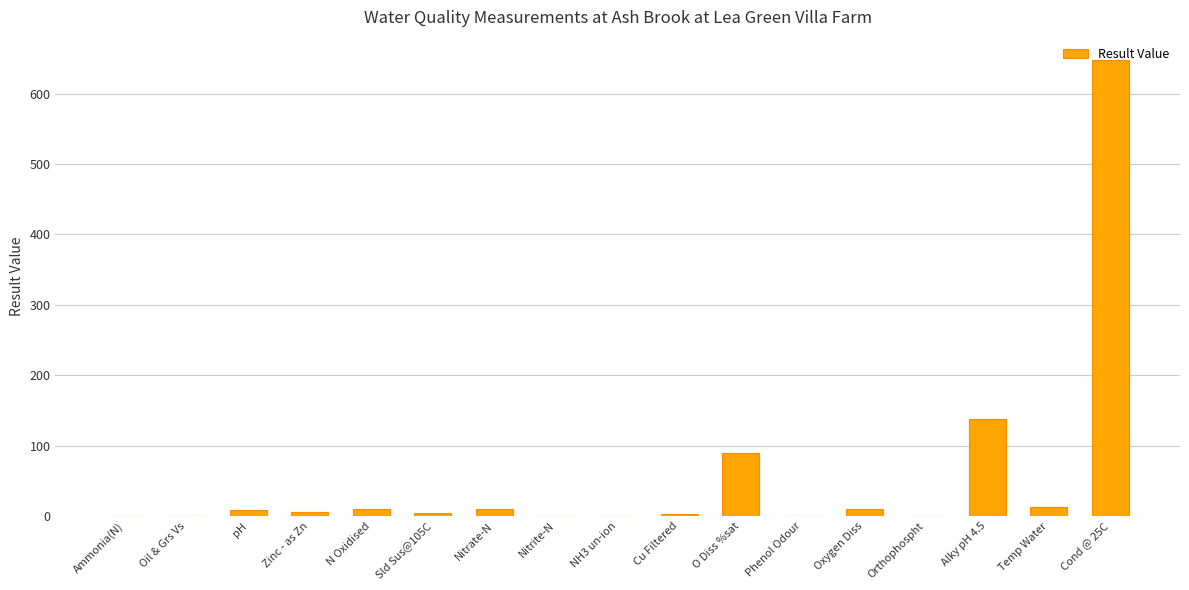

What is the average value?

55.1